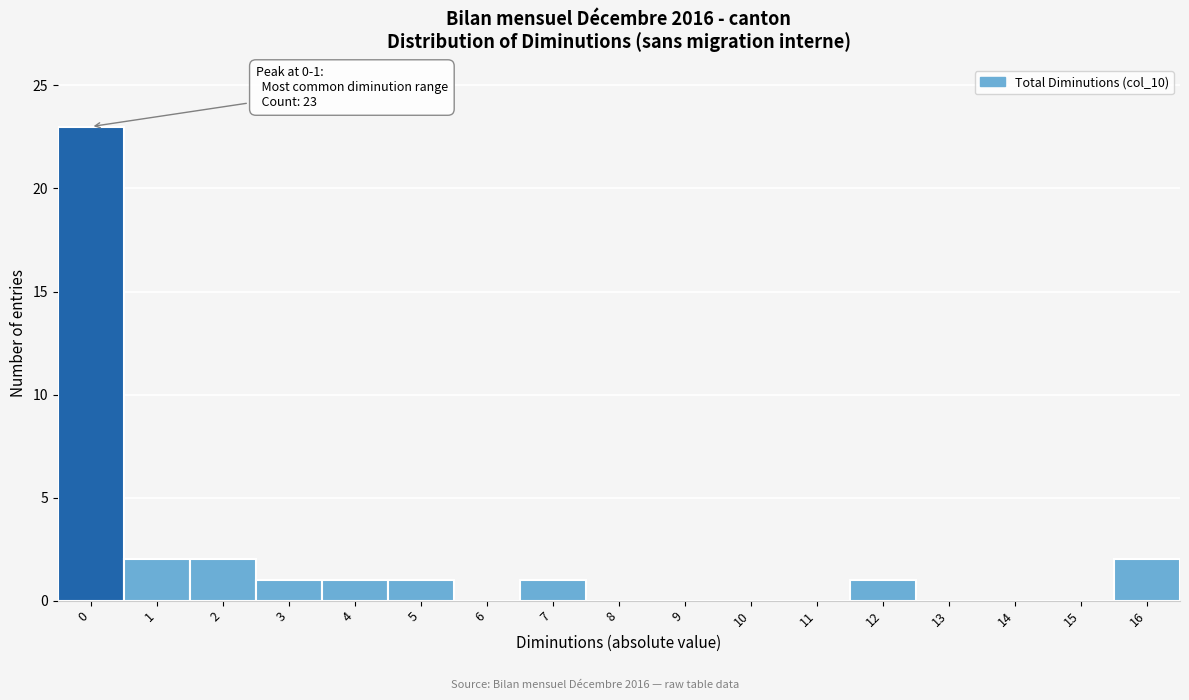

Reading right to left, what are all the values shown in this chart?

16=2	15=0	14=0	13=0	12=1	11=0	10=0	9=0	8=0	7=1	6=0	5=1	4=1	3=1	2=2	1=2	0=23